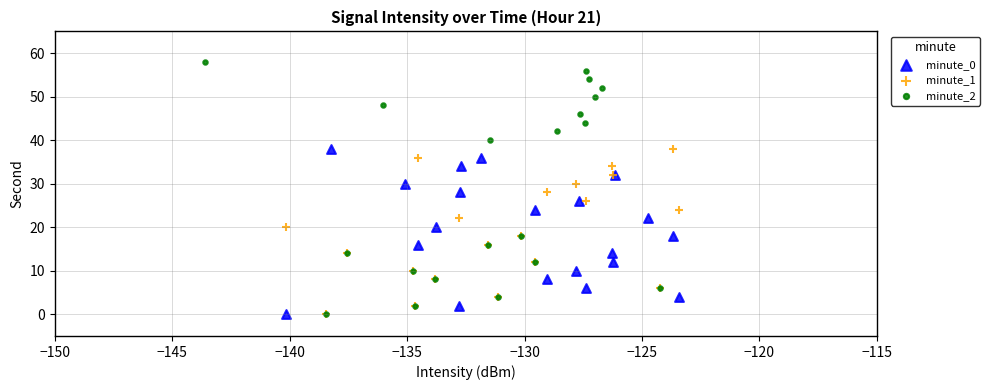

Which series has the widest spread of Y values?

minute_2